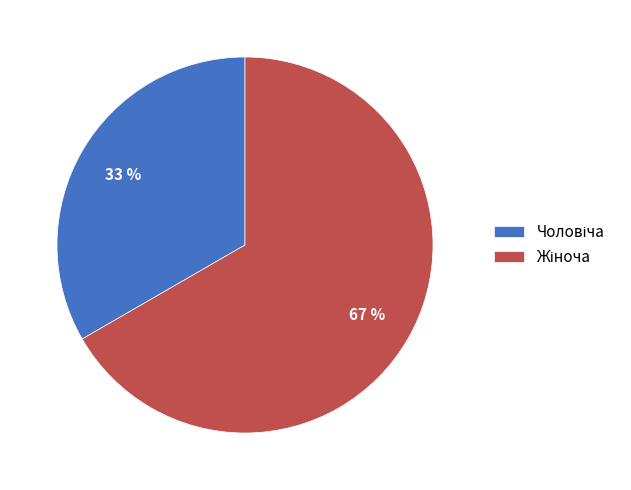

Is there any slice that represents more than half of the pie?

Yes